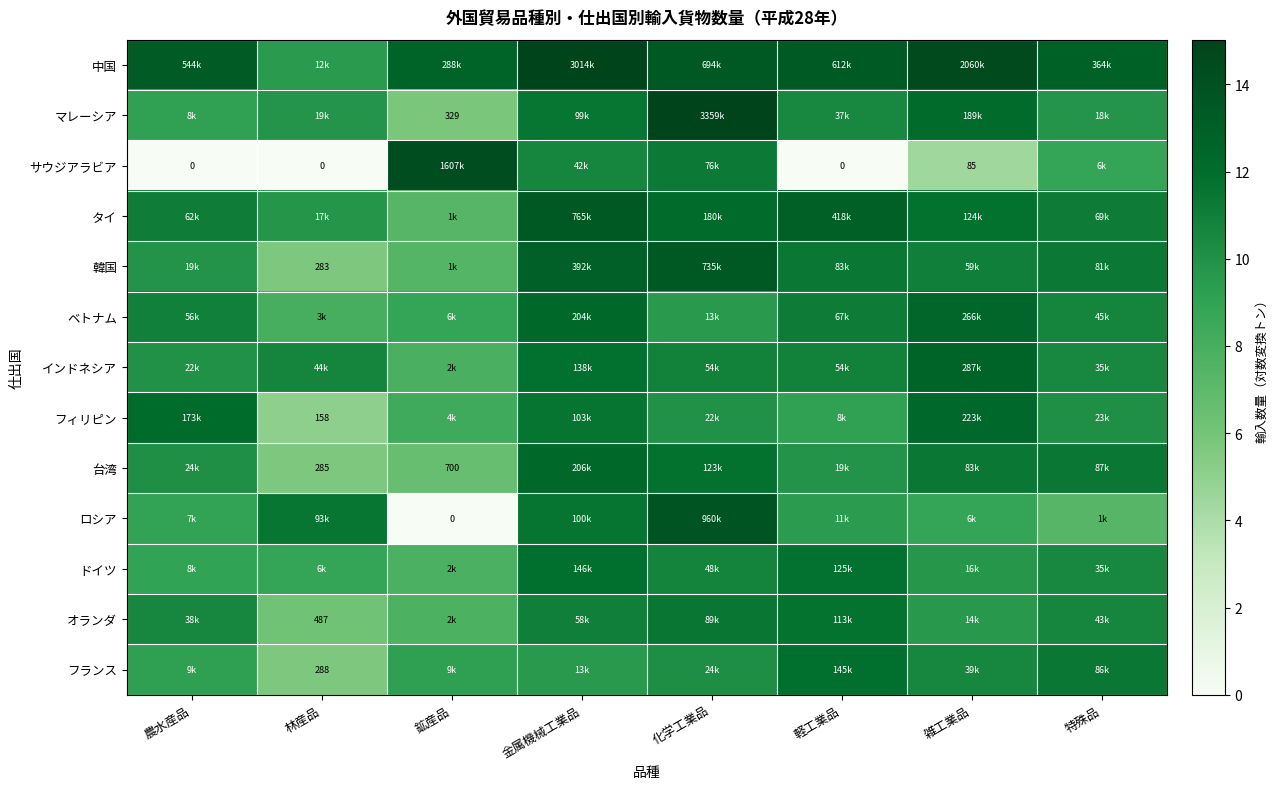

Read the 韓国 value at 軽工業品.

11.3